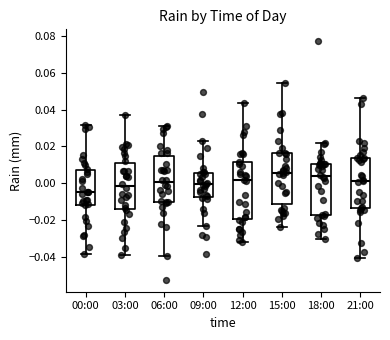

Which box's median line is the lowest?

00:00